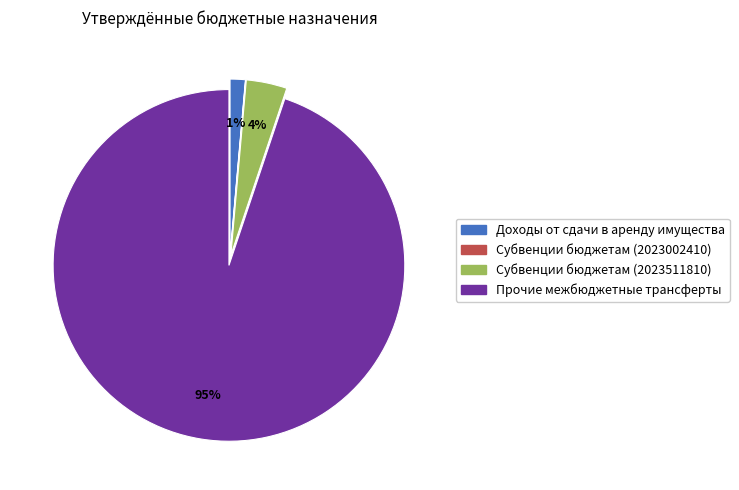

To the nearest percent, what is the difference between the largest and smallest slice percentages?

95%